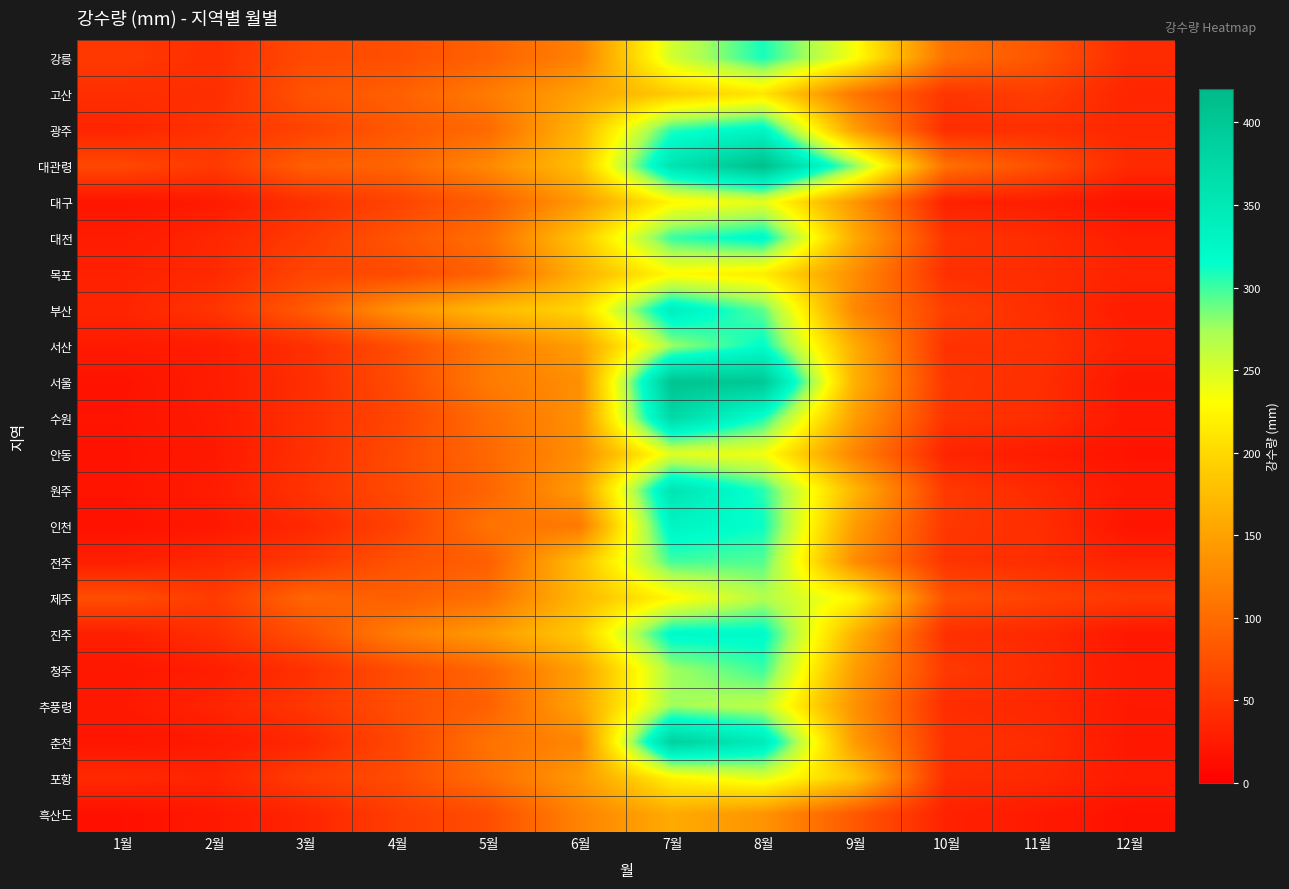

At 3월, list the series in order from smallest to largest.

흑산도, 춘천, 인천, 서울, 수원, 서산, 안동, 대구, 청주, 원주, 추풍령, 전주, 대전, 포항, 광주, 목포, 강릉, 진주, 고산, 부산, 대관령, 제주